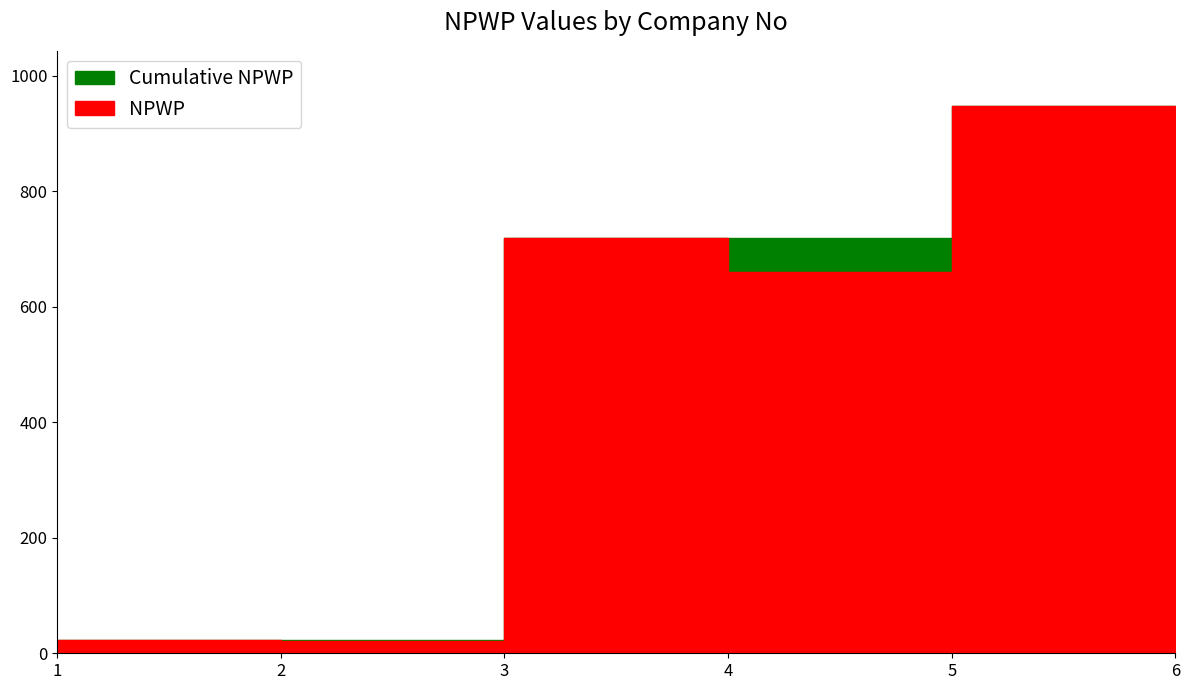

Does the chart have visible grid lines?

No